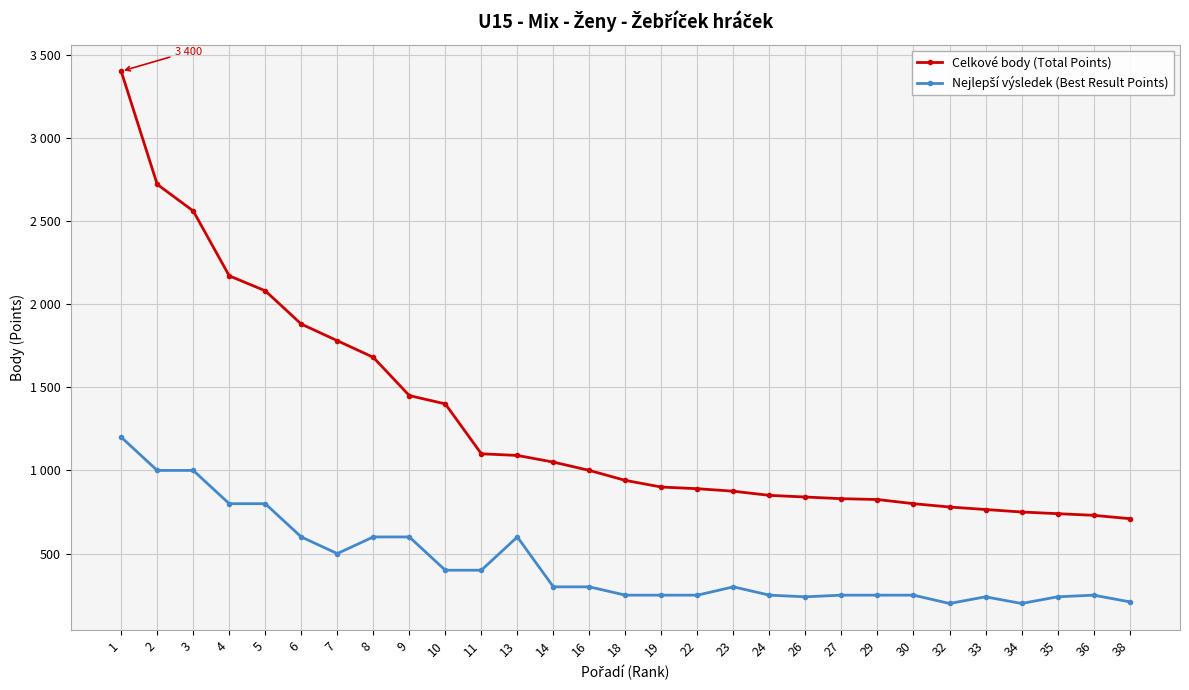

Between 8 and 34, which is larger?

8